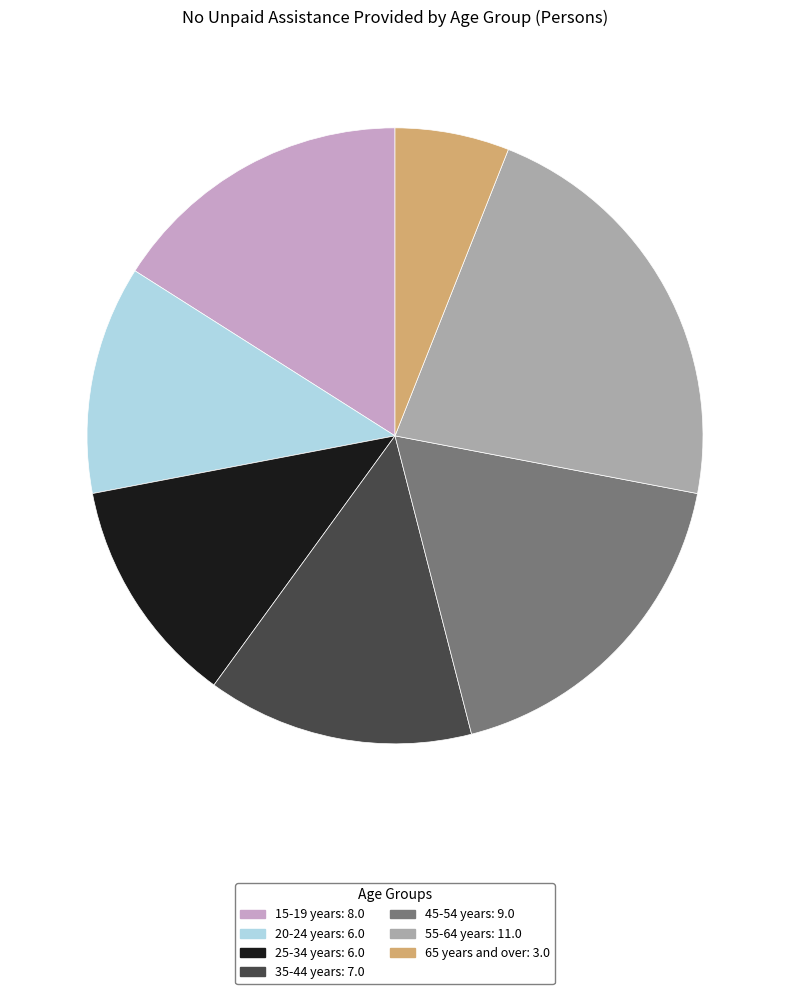

What is the ratio of the value at 55-64 years to the value at 35-44 years?

1.6